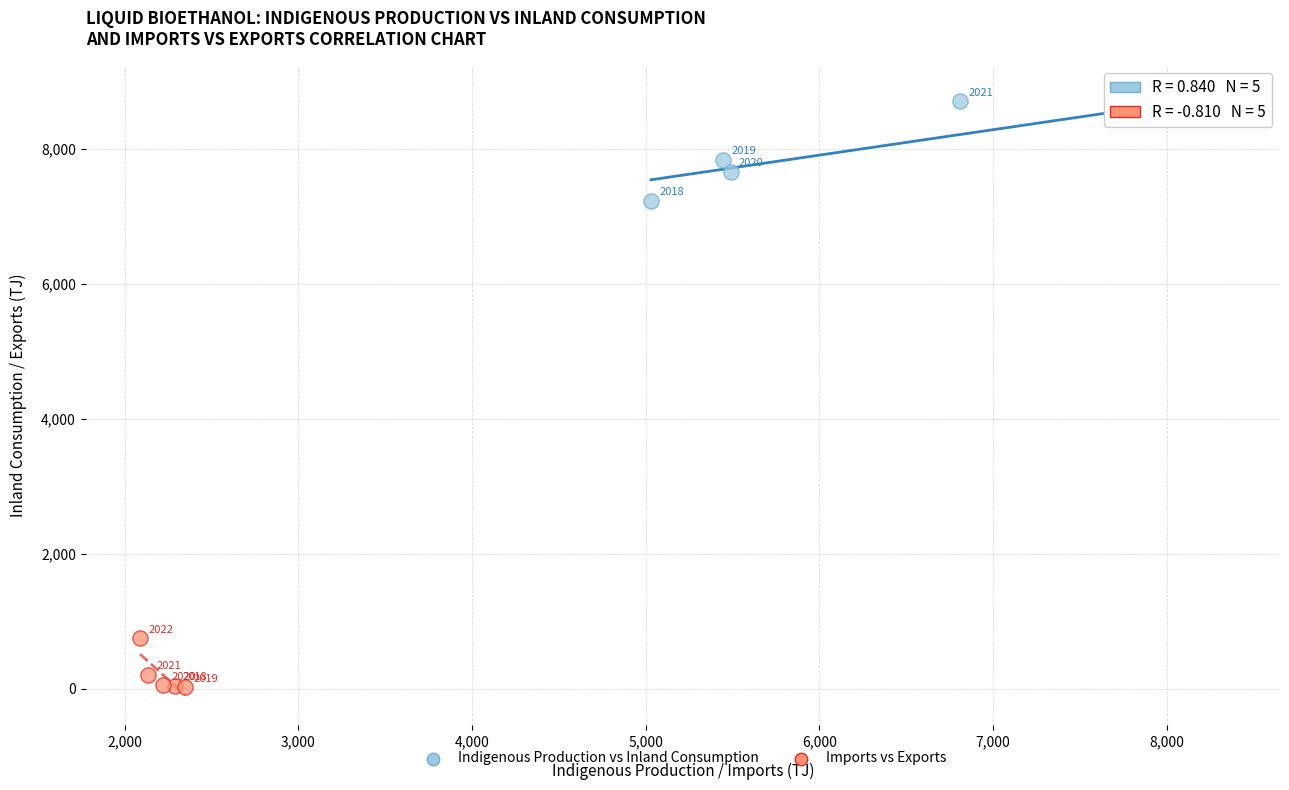

Which series contains the highest Y value?

Indigenous Production vs Inland Consumption